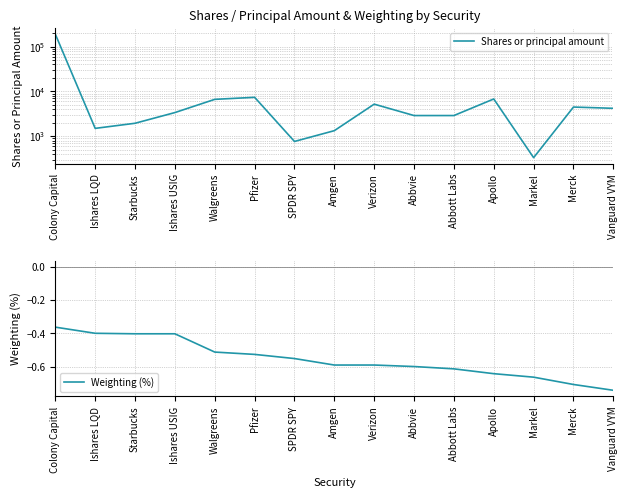

What is the total value across all series at Markel?

332.3